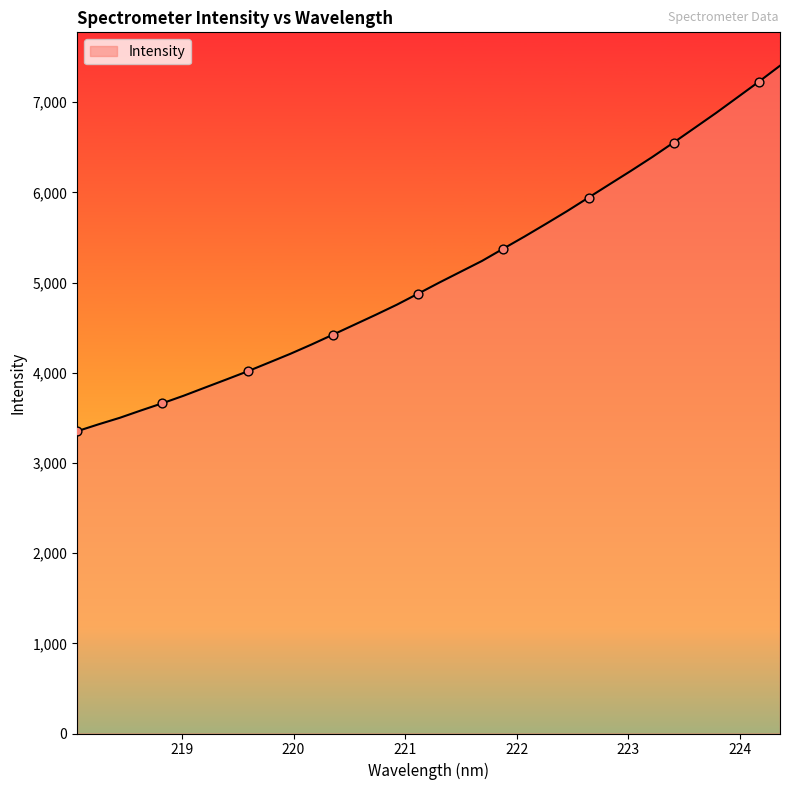

What is the maximum value shown in the chart?

7405.2